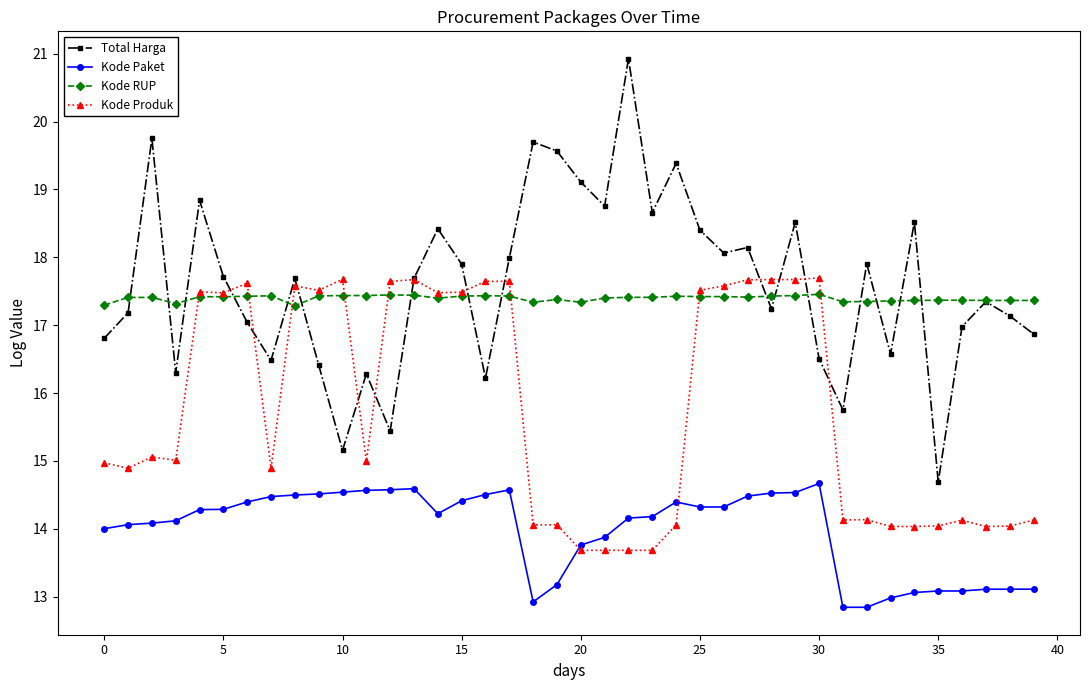

Does the chart have visible grid lines?

No